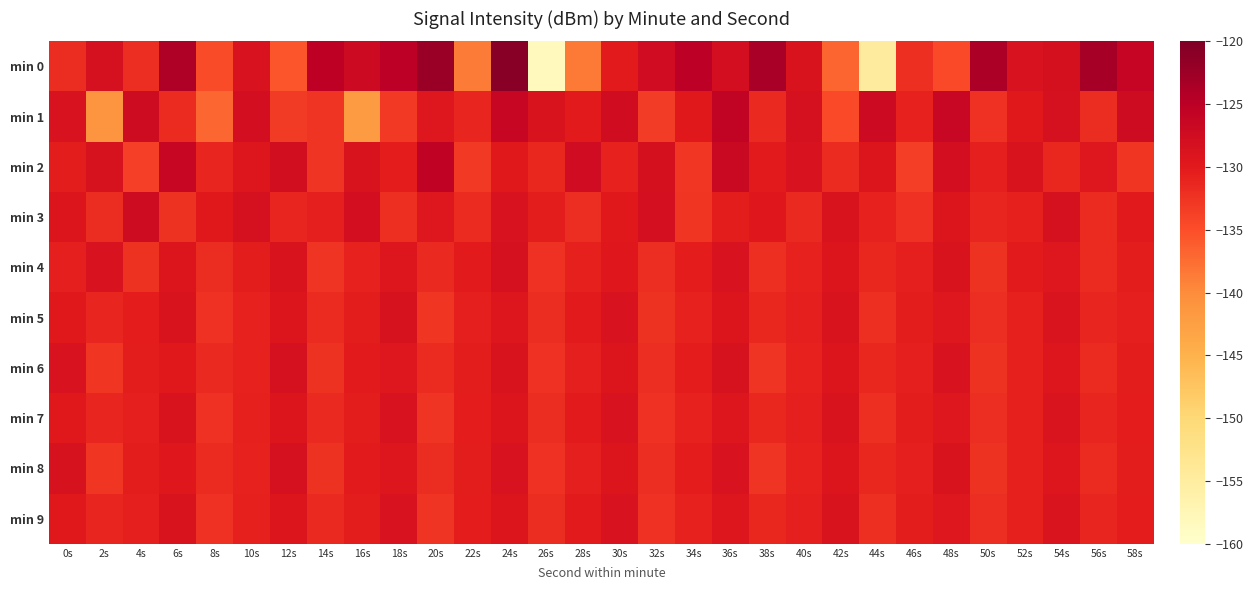

Reading left to right, list all the values displayed in this chart.

min 0: 0s=-131.9	2s=-128.4	4s=-132.0	6s=-124.0	8s=-134.8	10s=-128.7	12s=-135.6	14s=-125.2	16s=-127.1	18s=-125.1	20s=-122.3	22s=-138.6	24s=-120.9	26s=-158.4	28s=-138.5	30s=-130.1	32s=-127.4	34s=-125.1	36s=-127.9	38s=-123.4	40s=-128.8	42s=-136.8	44s=-154.5	46s=-132.1	48s=-134.6	50s=-123.8	52s=-128.7	54s=-128.2	56s=-123.1	58s=-126.1
min 1: 0s=-128.7	2s=-141.0	4s=-127.3	6s=-131.6	8s=-137.0	10s=-127.9	12s=-133.3	14s=-132.5	16s=-141.9	18s=-133.1	20s=-129.4	22s=-131.2	24s=-126.3	26s=-128.9	28s=-130.1	30s=-127.6	32s=-133.4	34s=-129.8	36s=-125.7	38s=-131.5	40s=-128.3	42s=-134.6	44s=-127.1	46s=-130.9	48s=-126.5	50s=-132.2	52s=-129.7	54s=-128.4	56s=-131.8	58s=-127.3
min 2: 0s=-130.2	2s=-128.5	4s=-133.7	6s=-126.4	8s=-131.1	10s=-129.3	12s=-127.8	14s=-132.6	16s=-128.9	18s=-130.4	20s=-125.6	22s=-133.1	24s=-129.7	26s=-131.3	28s=-127.5	30s=-130.8	32s=-128.2	34s=-132.9	36s=-126.7	38s=-130.1	40s=-128.6	42s=-131.7	44s=-129.2	46s=-133.5	48s=-127.9	50s=-130.6	52s=-128.8	54s=-131.4	56s=-129.5	58s=-132.8
min 3: 0s=-129.1	2s=-131.8	4s=-127.3	6s=-132.5	8s=-129.7	10s=-128.4	12s=-131.2	14s=-130.6	16s=-127.9	18s=-132.1	20s=-129.4	22s=-131.7	24s=-128.6	26s=-130.2	28s=-131.9	30s=-129.8	32s=-128.1	34s=-132.7	36s=-130.3	38s=-129.6	40s=-131.5	42s=-128.8	44s=-130.9	46s=-132.3	48s=-129.2	50s=-131.1	52s=-130.7	54s=-128.3	56s=-131.6	58s=-129.9
min 4: 0s=-130.5	2s=-128.7	4s=-132.4	6s=-129.1	8s=-131.8	10s=-130.2	12s=-128.9	14s=-132.6	16s=-130.8	18s=-129.3	20s=-131.5	22s=-130.1	24s=-128.4	26s=-132.2	28s=-130.7	30s=-129.6	32s=-131.9	34s=-130.4	36s=-128.6	38s=-132.1	40s=-130.9	42s=-129.2	44s=-131.3	46s=-130.6	48s=-128.8	50s=-132.5	52s=-130.1	54s=-129.4	56s=-131.7	58s=-130.3
min 5: 0s=-129.7	2s=-131.2	4s=-130.4	6s=-128.9	8s=-132.3	10s=-130.8	12s=-129.1	14s=-131.6	16s=-130.2	18s=-128.5	20s=-132.7	22s=-130.5	24s=-129.3	26s=-131.8	28s=-130.1	30s=-128.7	32s=-132.4	34s=-130.9	36s=-129.2	38s=-131.4	40s=-130.6	42s=-128.8	44s=-132.1	46s=-130.3	48s=-129.5	50s=-131.9	52s=-130.7	54s=-129.0	56s=-131.1	58s=-130.5
min 6: 0s=-128.6	2s=-132.8	4s=-130.2	6s=-129.7	8s=-131.5	10s=-130.9	12s=-128.3	14s=-132.5	16s=-130.1	18s=-129.4	20s=-131.7	22s=-130.3	24s=-128.8	26s=-132.2	28s=-130.6	30s=-129.1	32s=-131.9	34s=-130.4	36s=-128.5	38s=-132.6	40s=-130.8	42s=-129.2	44s=-131.3	46s=-130.5	48s=-128.7	50s=-132.4	52s=-130.7	54s=-129.3	56s=-131.6	58s=-130.2
min 7: 0s=-129.8	2s=-131.1	4s=-130.5	6s=-128.9	8s=-132.2	10s=-130.7	12s=-129.1	14s=-131.5	16s=-130.3	18s=-128.6	20s=-132.6	22s=-130.4	24s=-129.2	26s=-131.8	28s=-130.1	30s=-128.7	32s=-132.3	34s=-130.8	36s=-129.3	38s=-131.4	40s=-130.6	42s=-128.8	44s=-132.1	46s=-130.2	48s=-129.5	50s=-131.9	52s=-130.7	54s=-129.0	56s=-131.2	58s=-130.4
min 8: 0s=-128.5	2s=-132.7	4s=-130.3	6s=-129.6	8s=-131.6	10s=-130.9	12s=-128.4	14s=-132.5	16s=-130.1	18s=-129.3	20s=-131.8	22s=-130.2	24s=-128.7	26s=-132.2	28s=-130.6	30s=-129.1	32s=-131.9	34s=-130.4	36s=-128.6	38s=-132.6	40s=-130.8	42s=-129.2	44s=-131.3	46s=-130.5	48s=-128.8	50s=-132.4	52s=-130.7	54s=-129.3	56s=-131.6	58s=-130.2
min 9: 0s=-129.8	2s=-131.1	4s=-130.5	6s=-128.9	8s=-132.2	10s=-130.7	12s=-129.1	14s=-131.5	16s=-130.3	18s=-128.6	20s=-132.6	22s=-130.4	24s=-129.2	26s=-131.8	28s=-130.1	30s=-128.7	32s=-132.3	34s=-130.8	36s=-129.3	38s=-131.4	40s=-130.6	42s=-128.8	44s=-132.1	46s=-130.2	48s=-129.5	50s=-131.9	52s=-130.7	54s=-129.0	56s=-131.2	58s=-130.4